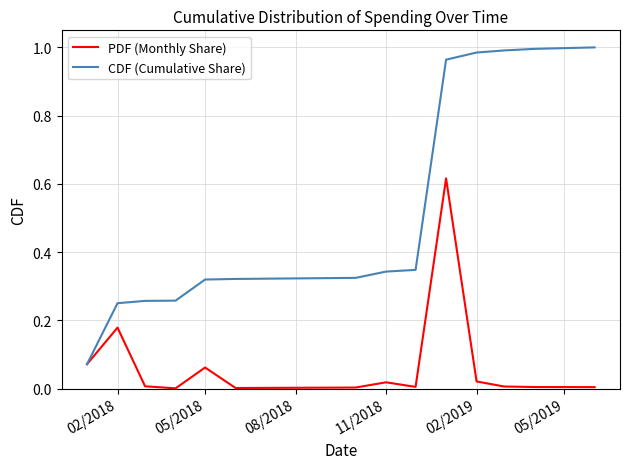

Which series has the widest spread of values?

CDF (Cumulative Share)